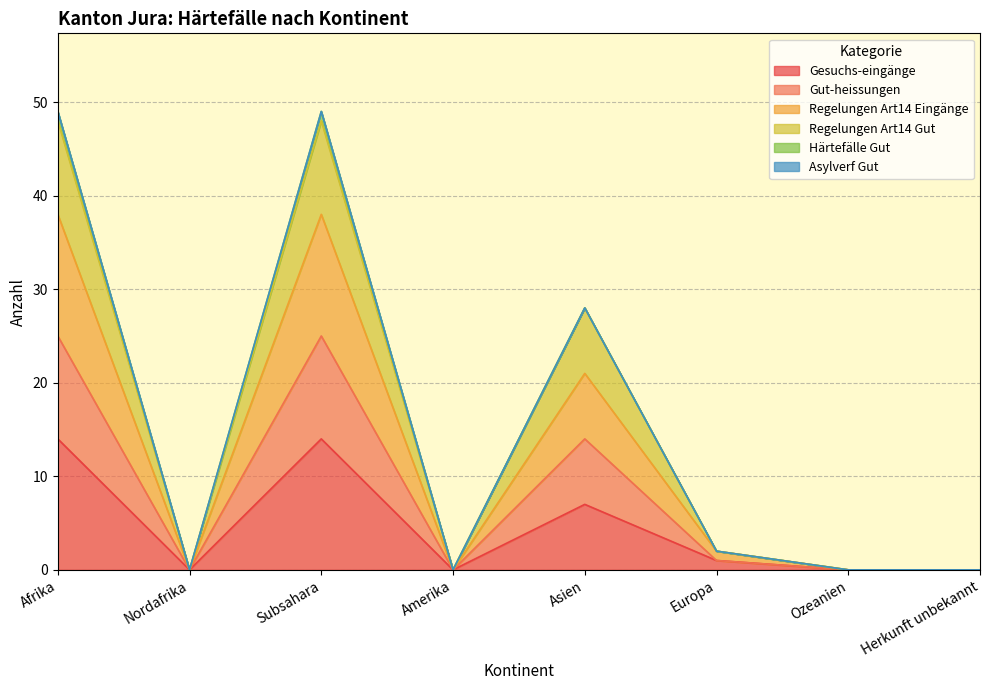

What is the total value across all series at Asien?

28